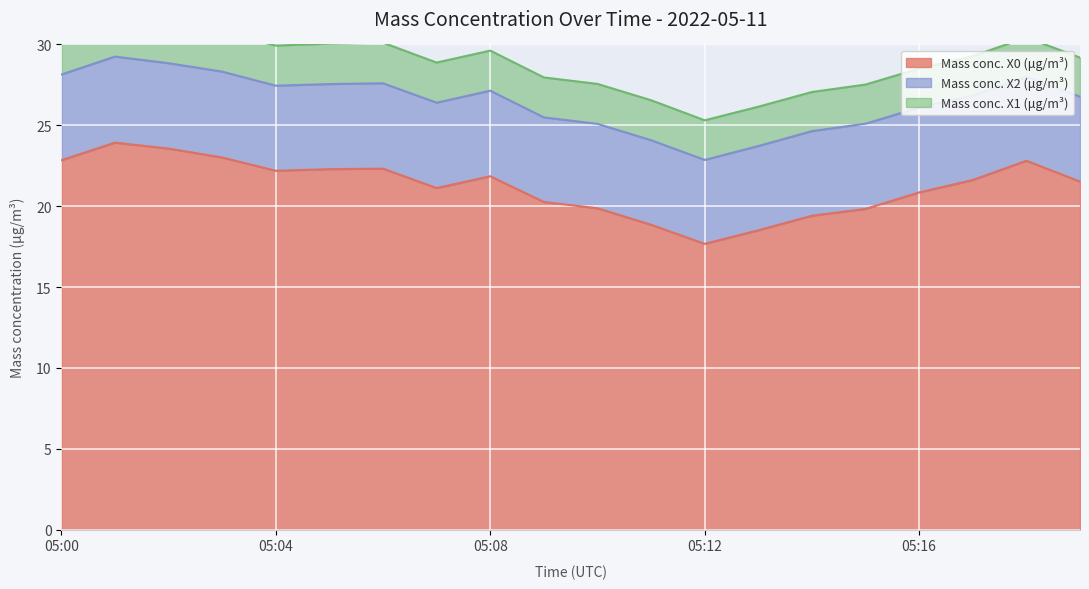

Does the chart display data point markers on the line(s)?

No